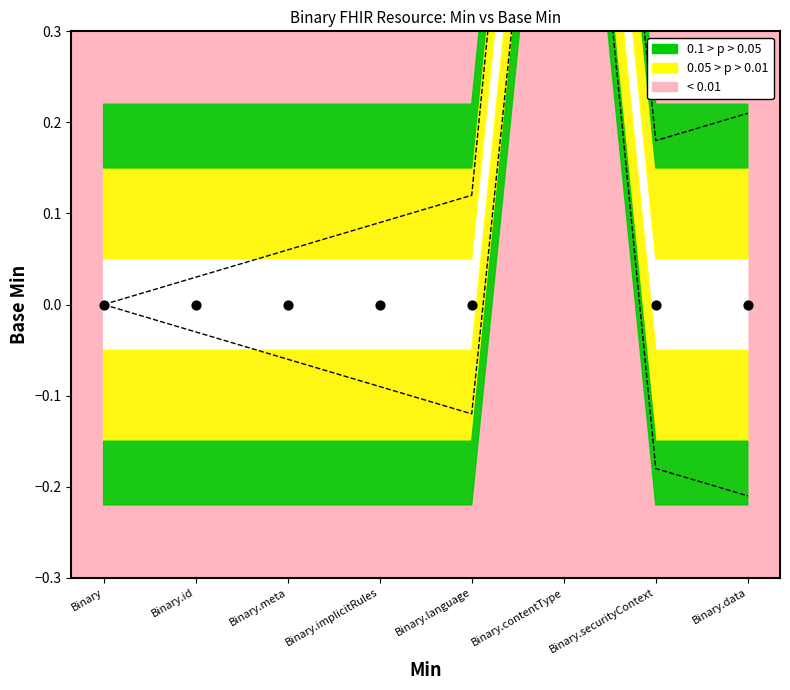

Is the value of Base Min at Binary.meta greater than the value of Min at Binary.data?

No